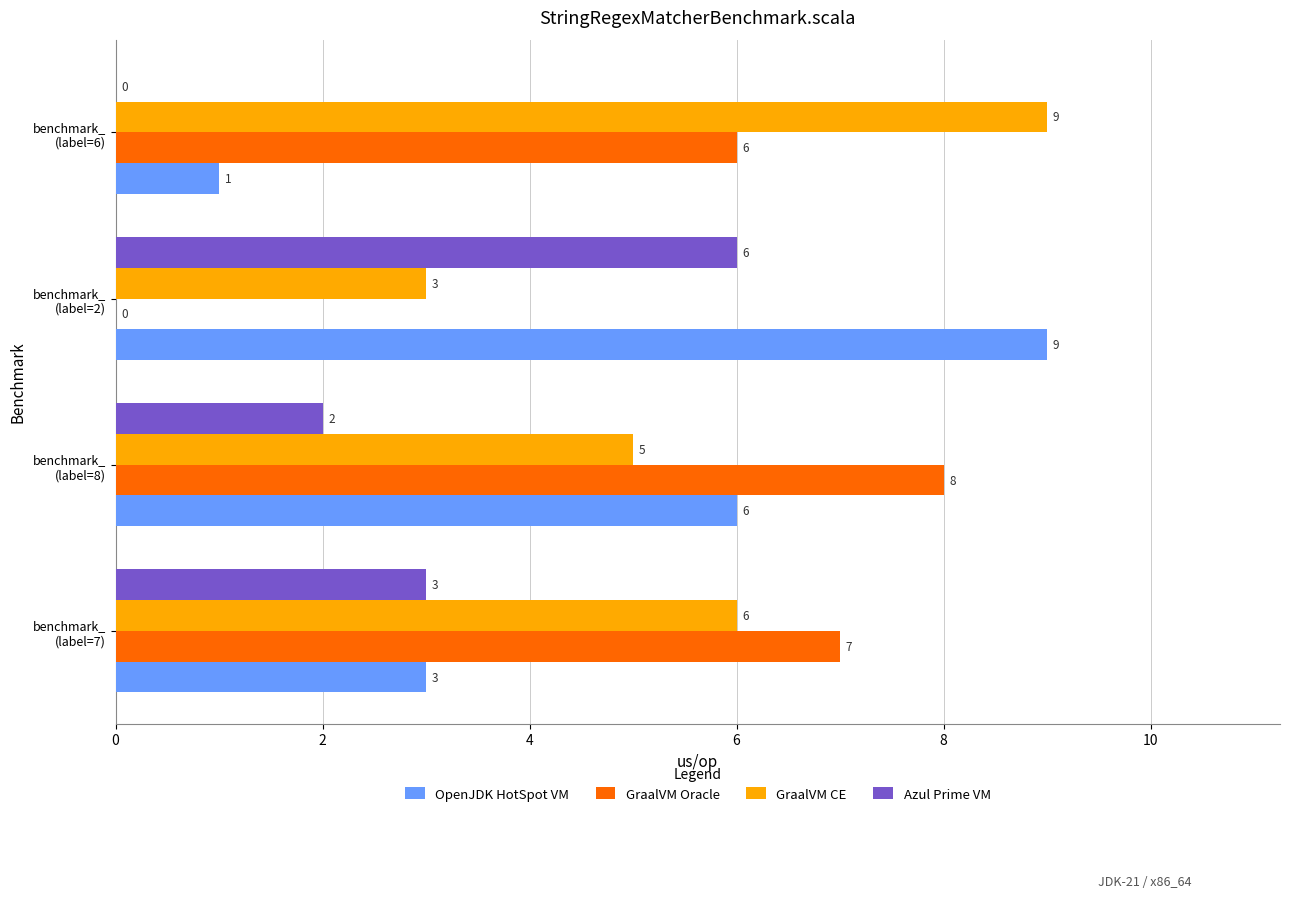

How many GraalVM Oracle values are between 6 and 8?

3